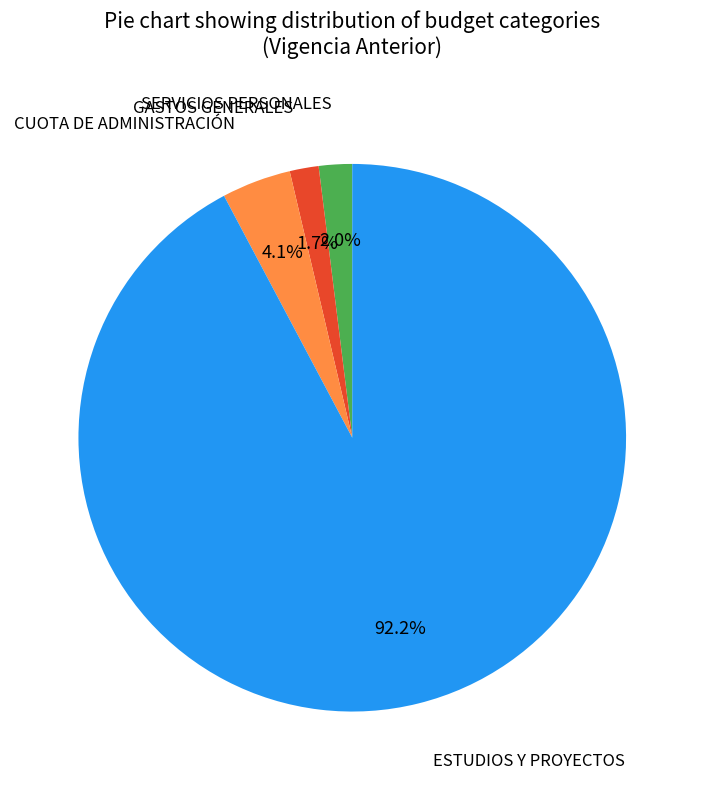

How many slices are in this pie chart?

4